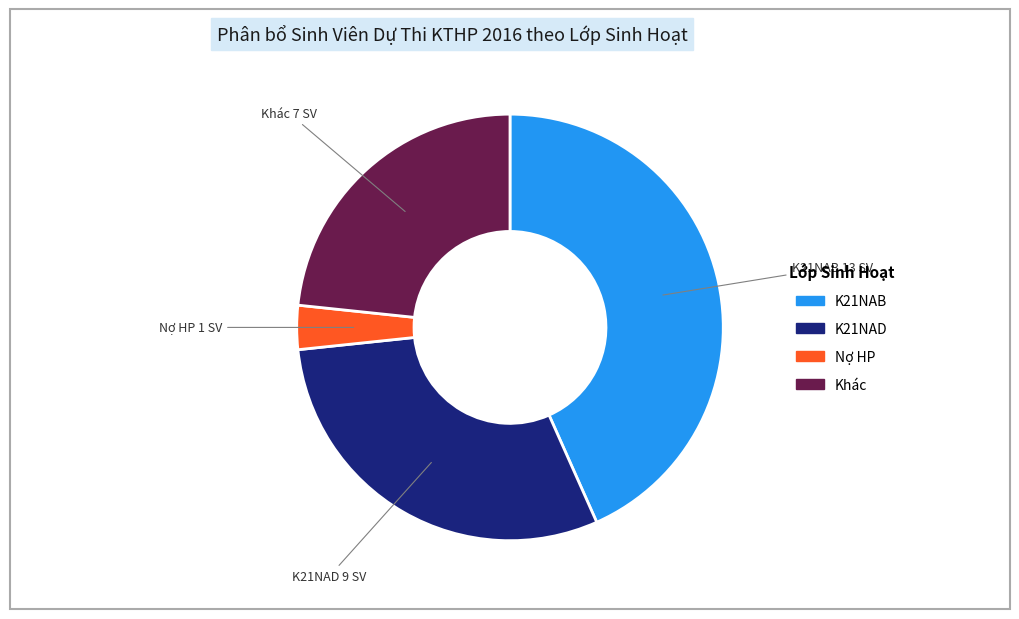

How many segments does this pie chart have?

4